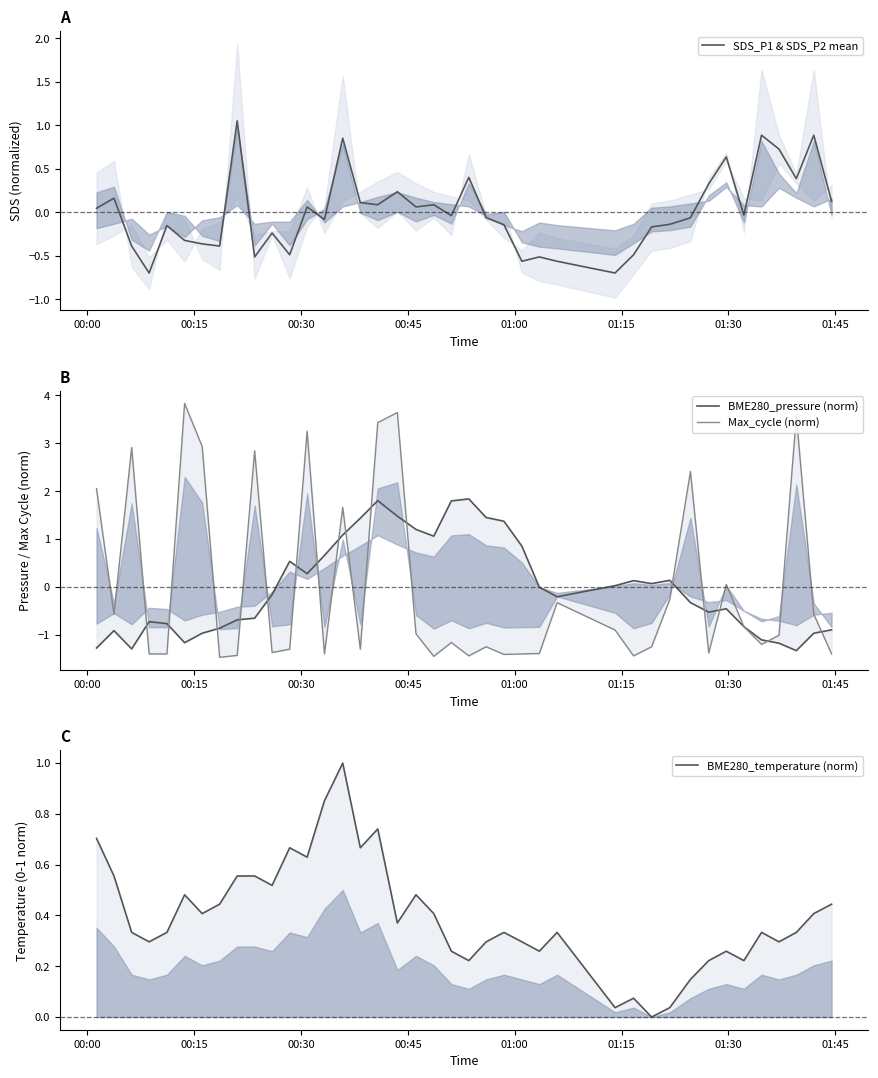

What is the difference between the maximum and minimum values in the SDS_P1 & SDS_P2 mean series?

1.8